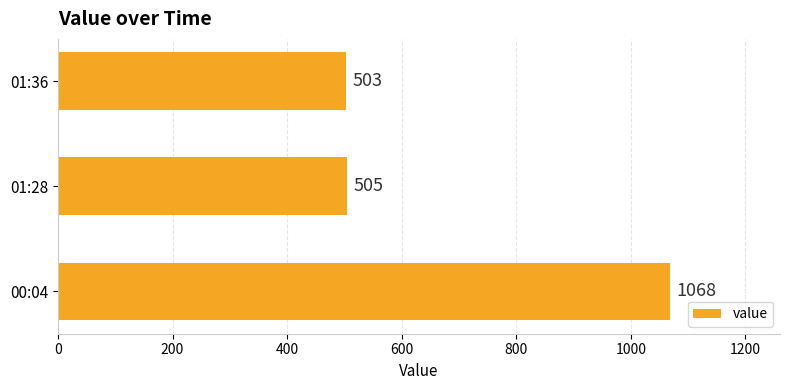

Where is the data nearest to the value 785?

01:28